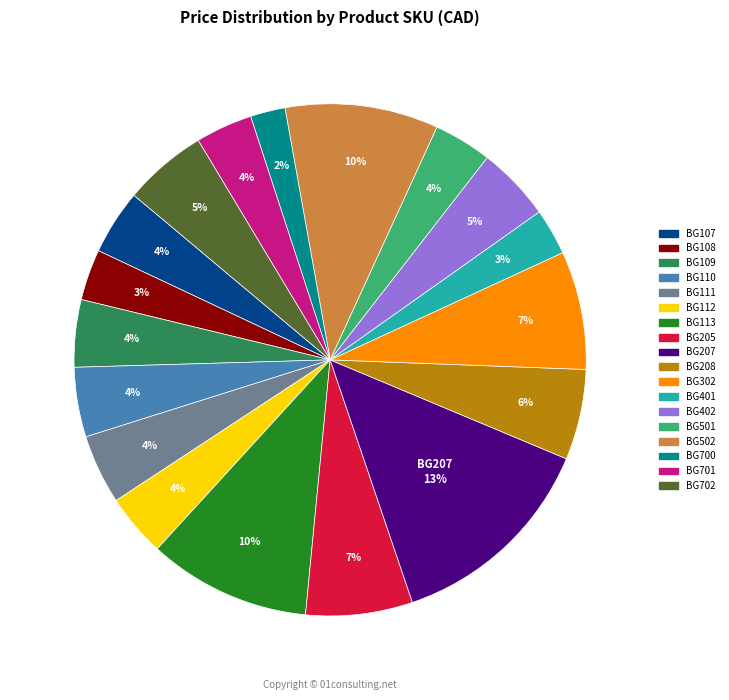

Count the number of slices in the pie.

18